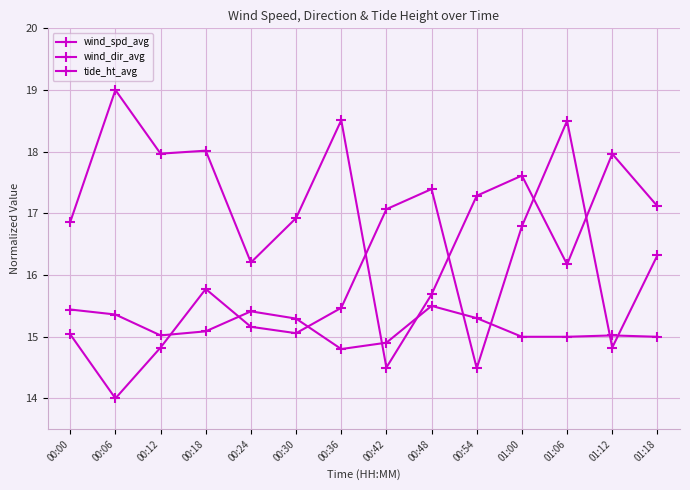

At which category does wind_spd_avg reach its first local valley?

00:12